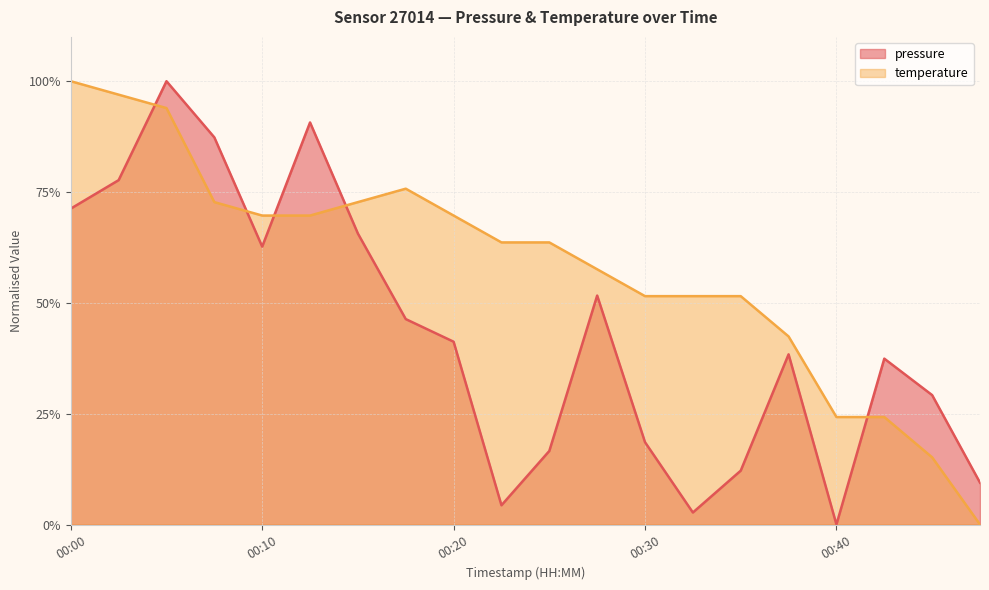

Between which two adjacent categories do pressure and temperature first intersect?

00:03 and 00:05